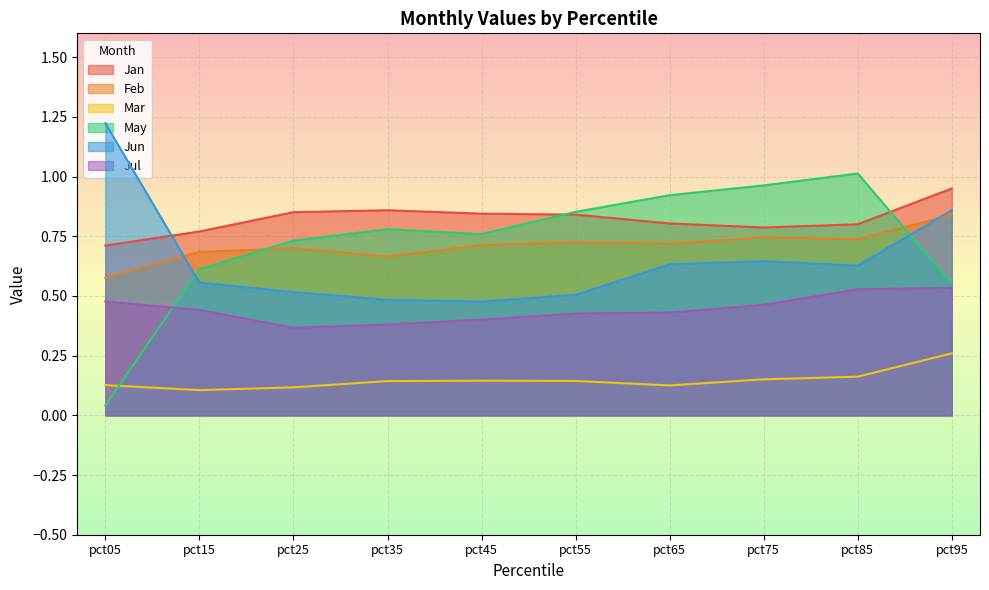

Which category has the lowest value in the May series?

pct05